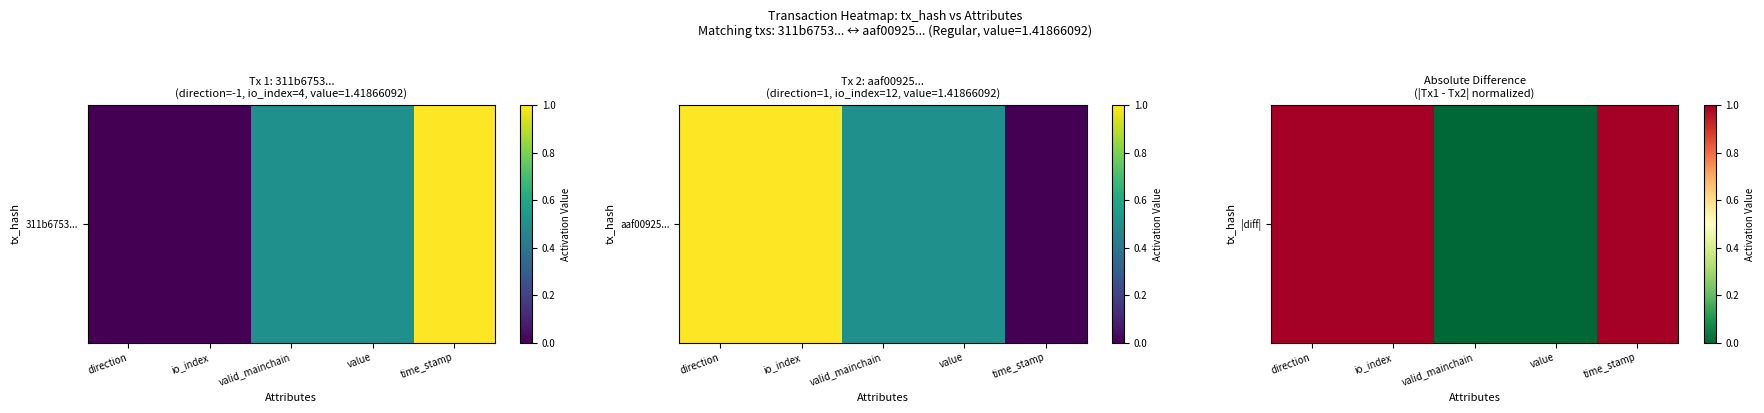

Which category has the lowest value across all series?

valid_mainchain